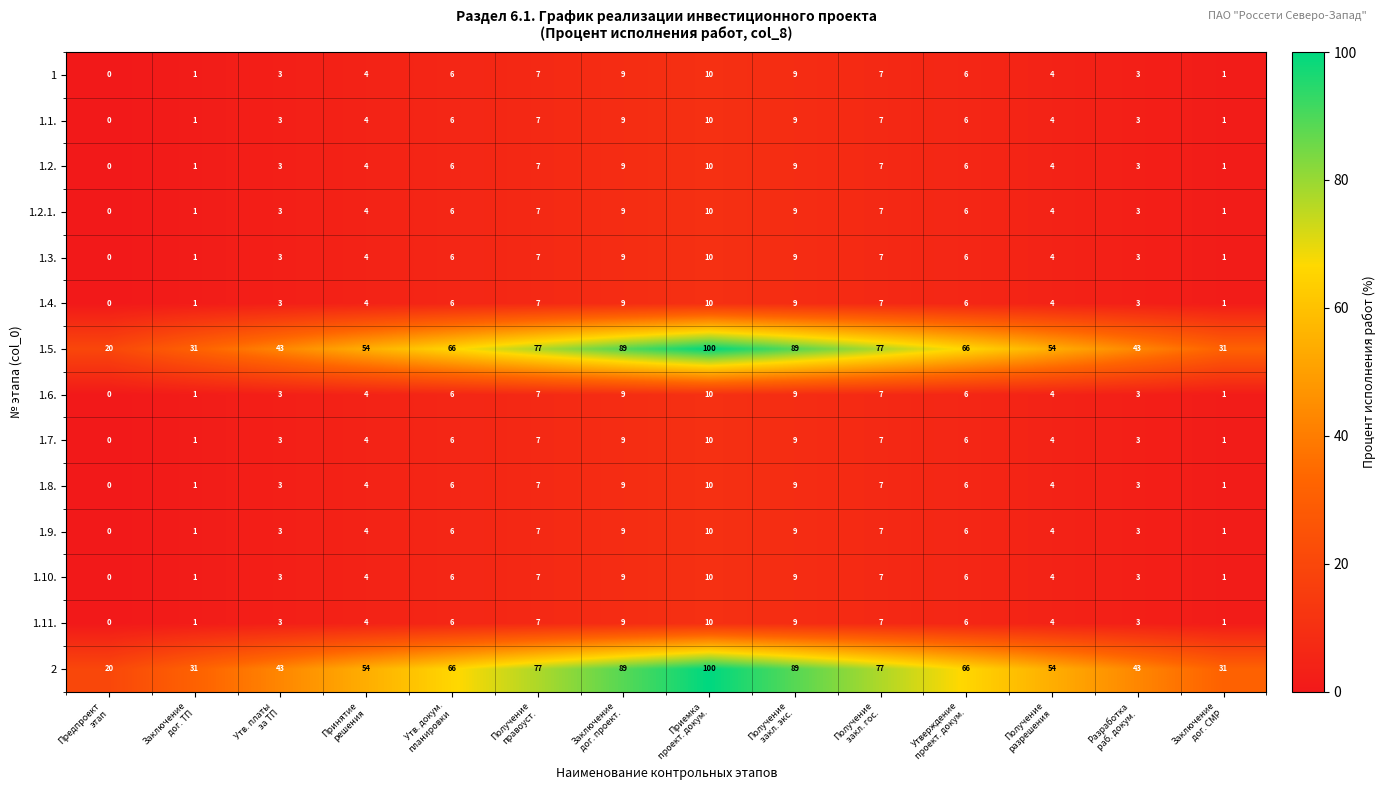

What is the difference between the maximum and minimum values in the 1.8. series?

10